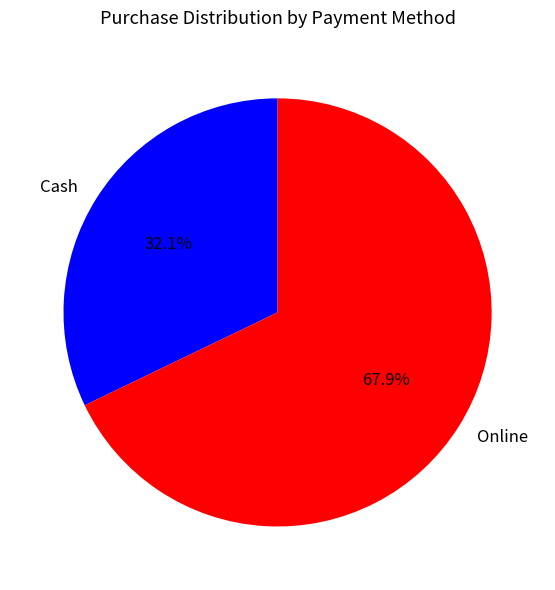

To the nearest percent, what percentage of the pie is Cash?

32%